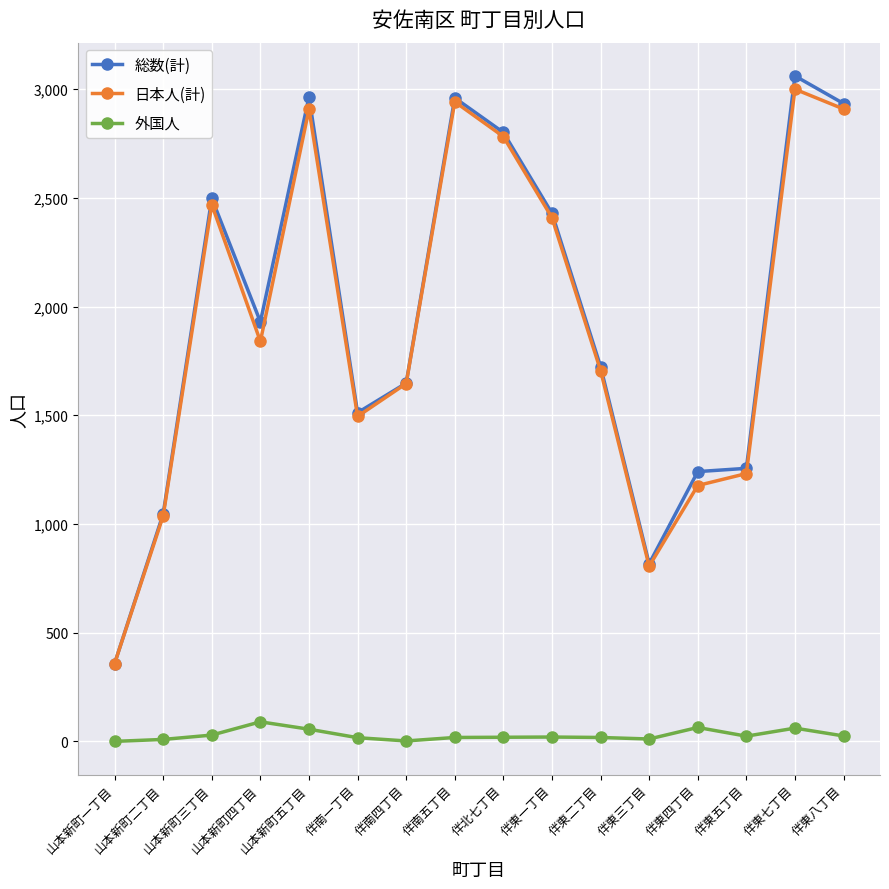

True or false: 外国人 and 日本人(計) intersect in this chart.

False